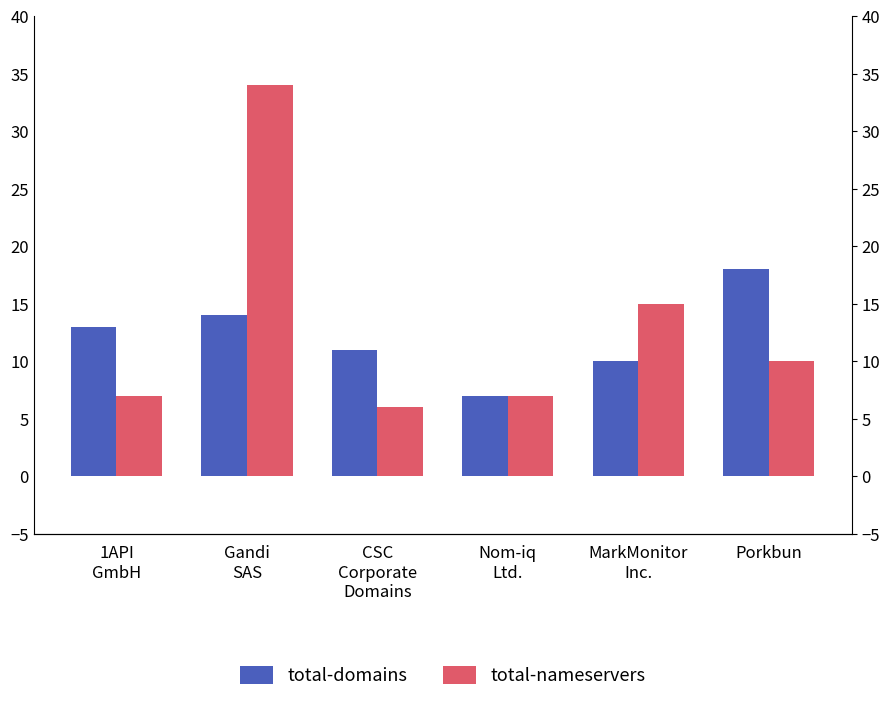

Where is total-domains nearest to the value 12?

1API
GmbH